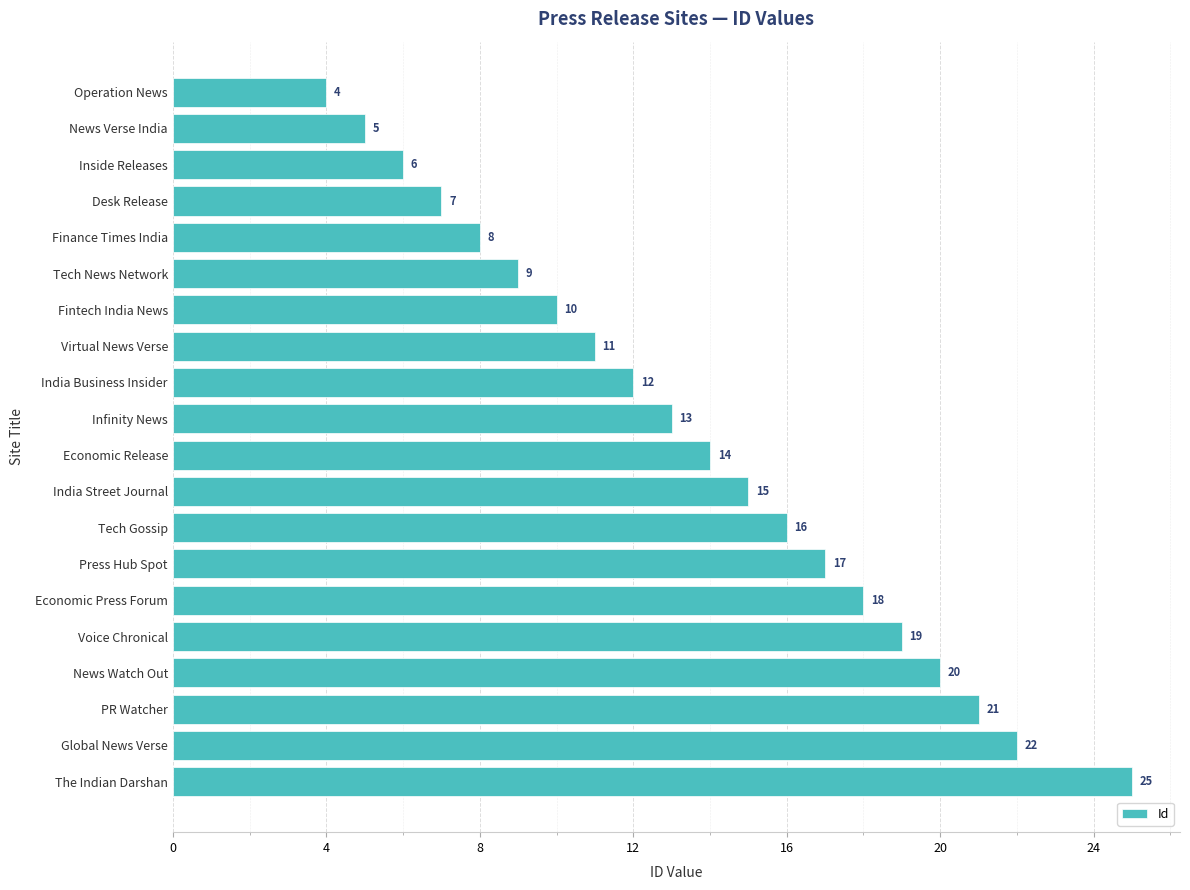

Which has a higher value, Infinity News or Press Hub Spot?

Press Hub Spot